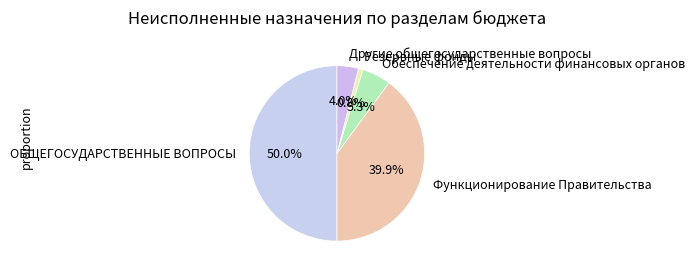

The Обеспечение деятельности финансовых органов slice represents 5% of the pie. True or false?

True